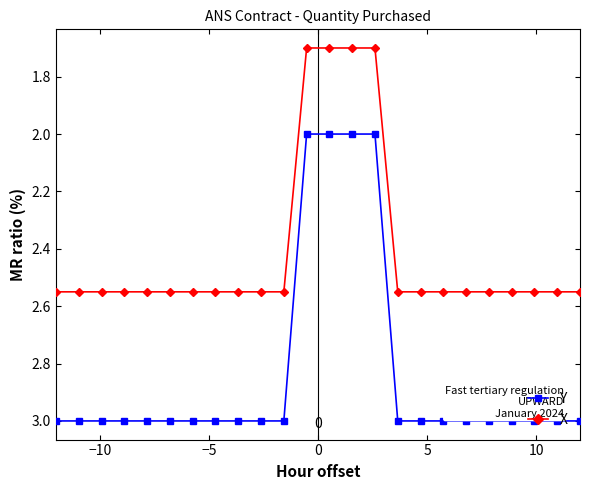

What are all the series names shown in the legend?

Y, X